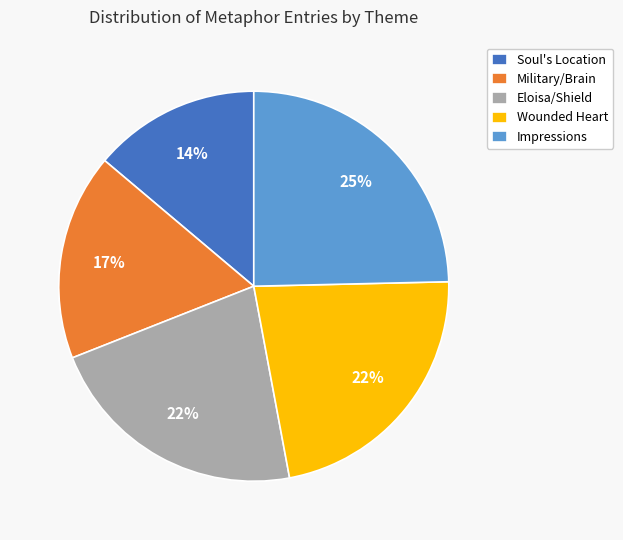

Does Impressions account for over 50% of the chart?

No